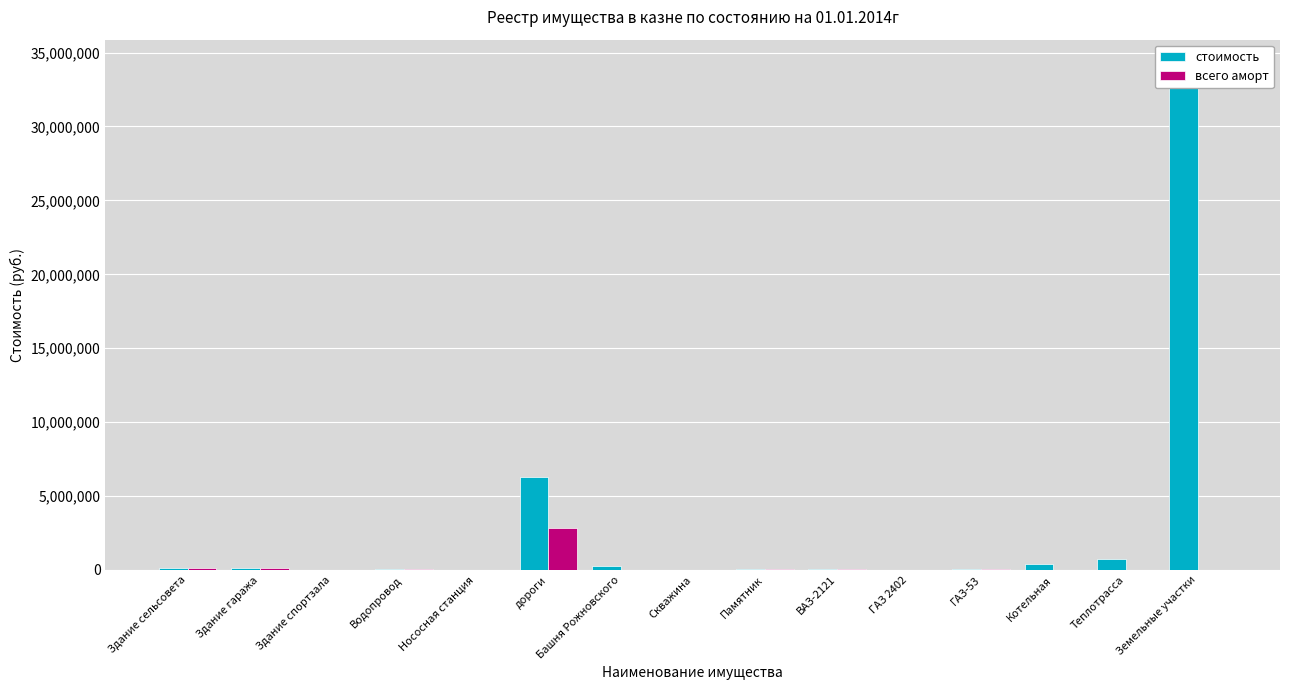

At how many categories does at least one series exceed 20158287?

1